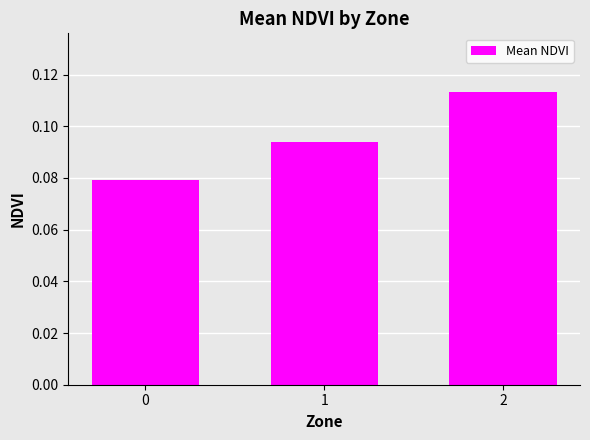

Are the bars grouped side by side (vs. stacked)?

No